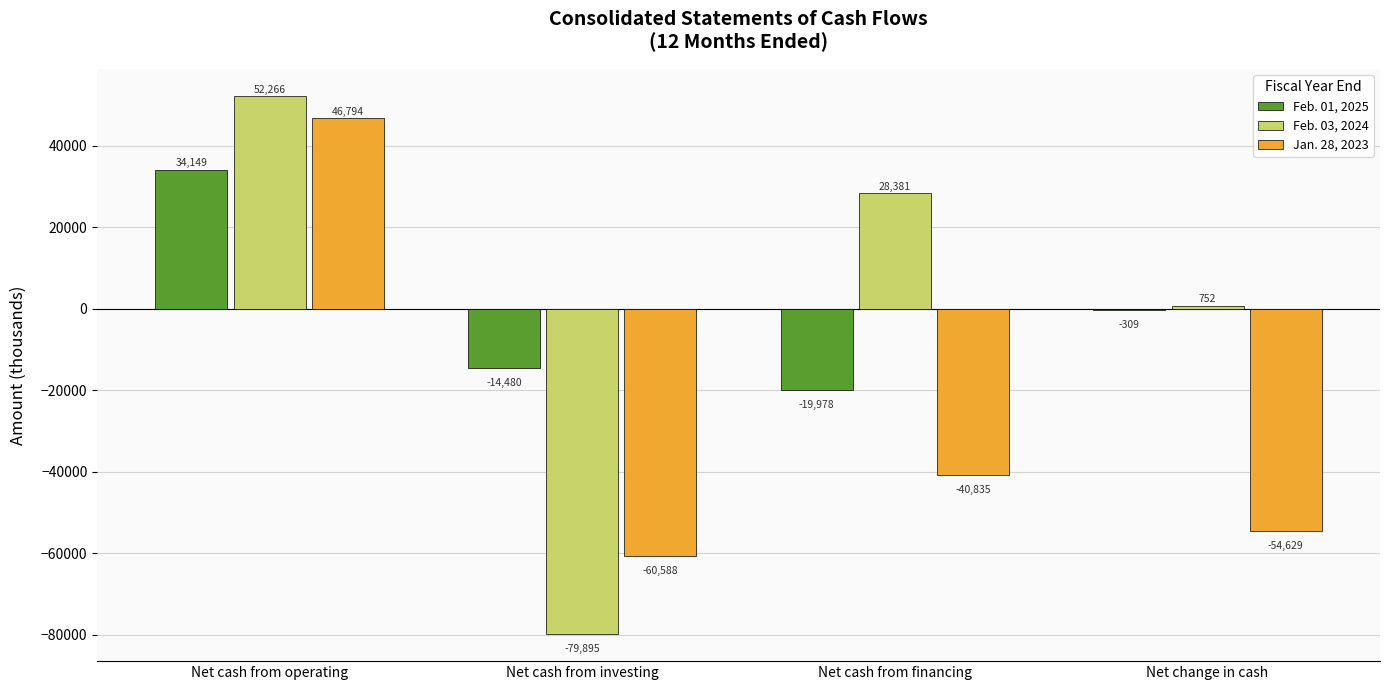

What is the sum of the Jan. 28, 2023 values at Net cash from investing and Net cash from financing?

-101423